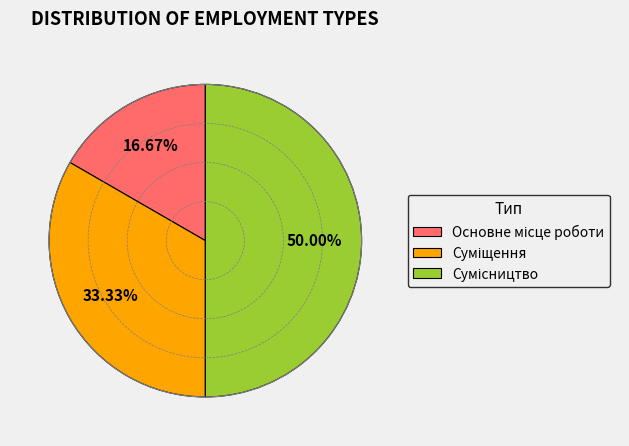

Which slice is the smallest?

Основне місце роботи